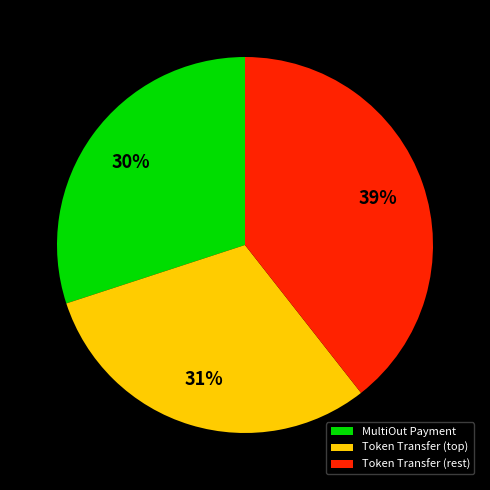

To the nearest percent, what is the average slice percentage?

33%